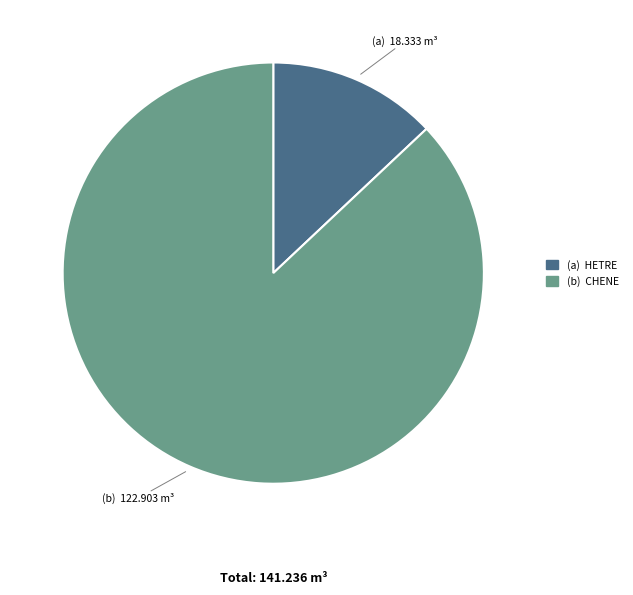

Does any single category account for the majority?

Yes